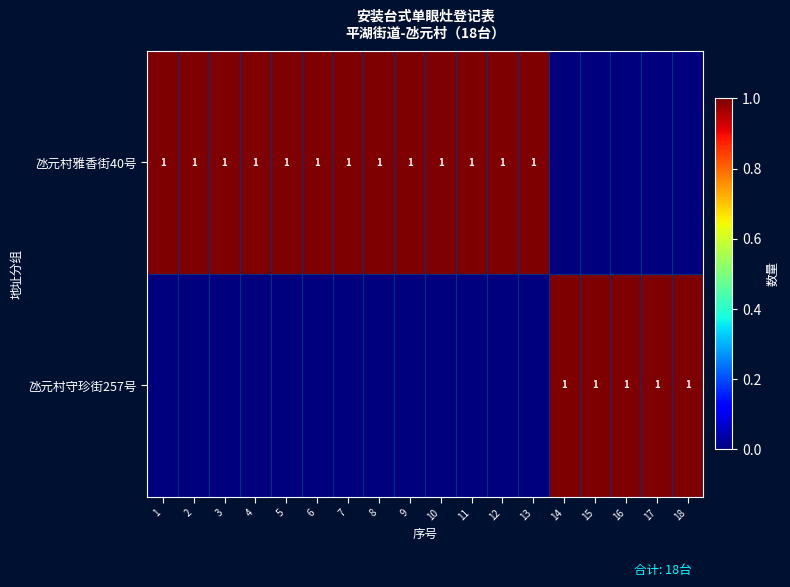

Is it true that 氹元村守珍街257号 equals 1 at 17?

True